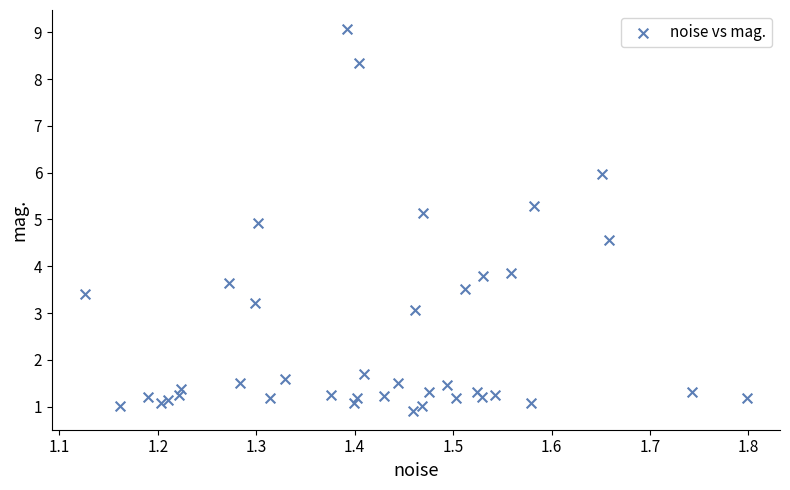

What is the range of X values (max minus min)?

0.7